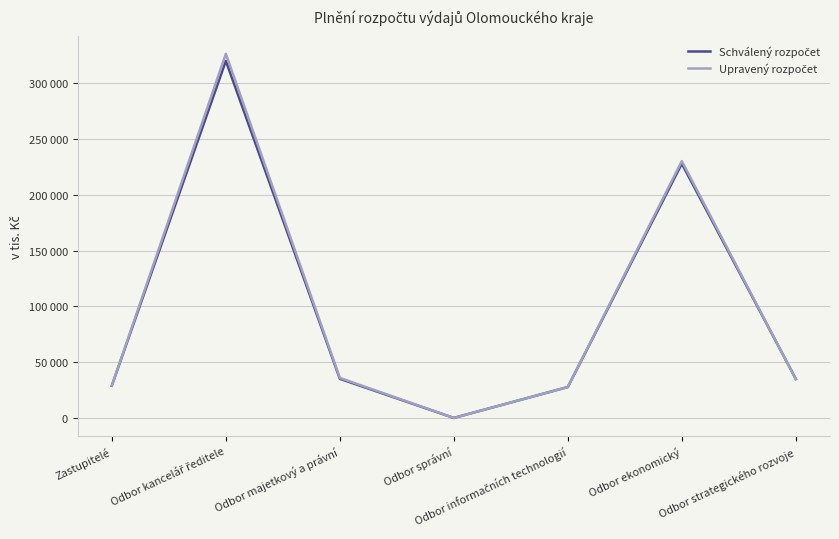

Which label corresponds to the smallest value in the chart?

Odbor správní